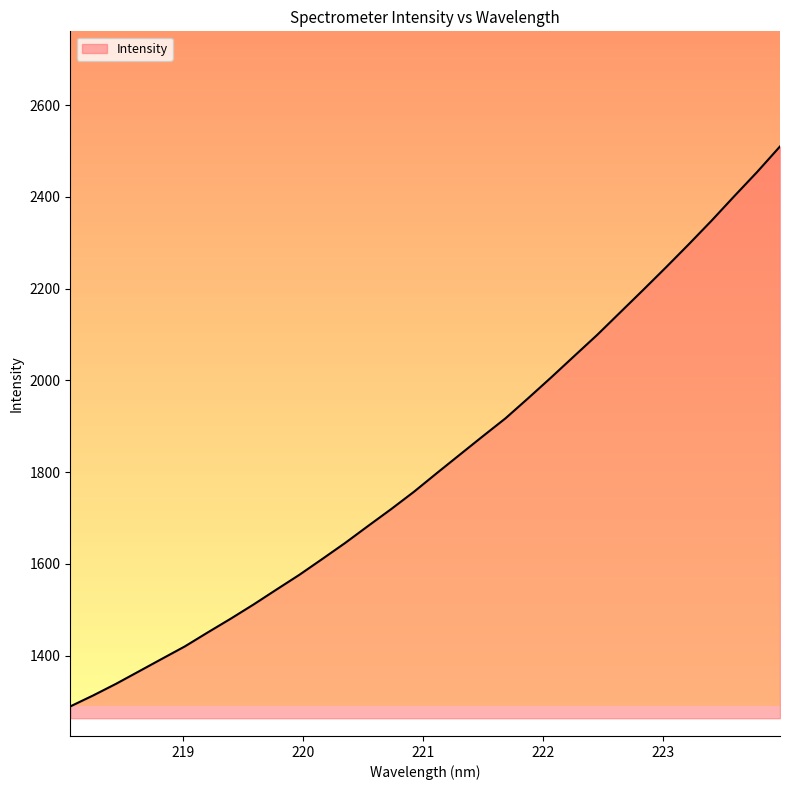

True or false: there are more than 2 points higher than both neighbors.

False